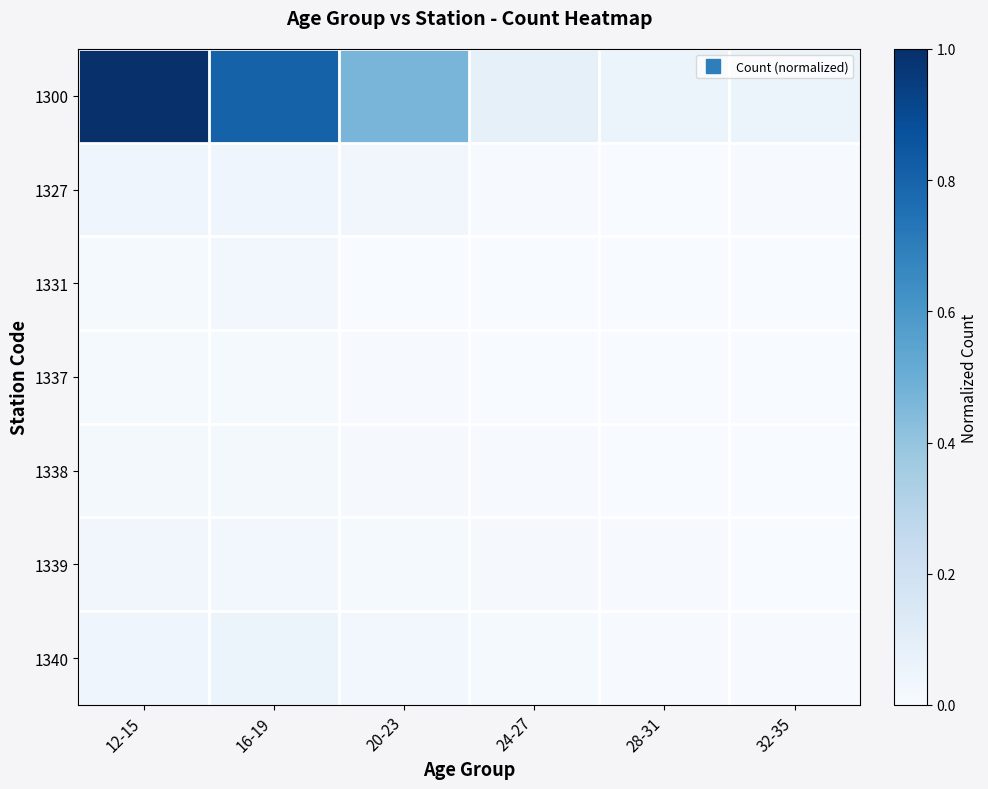

Which series has the widest spread of values?

1300